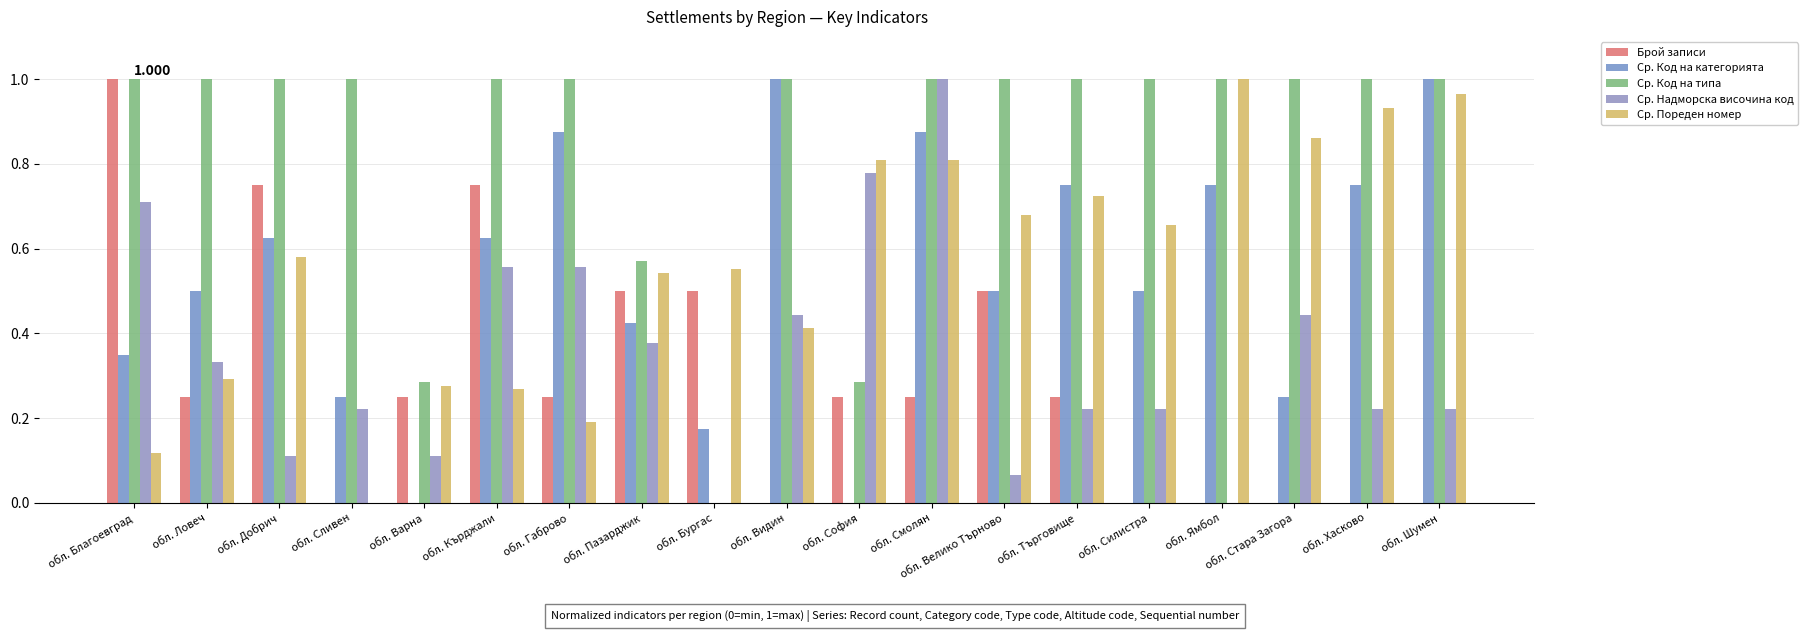

Are the bars horizontal?

No